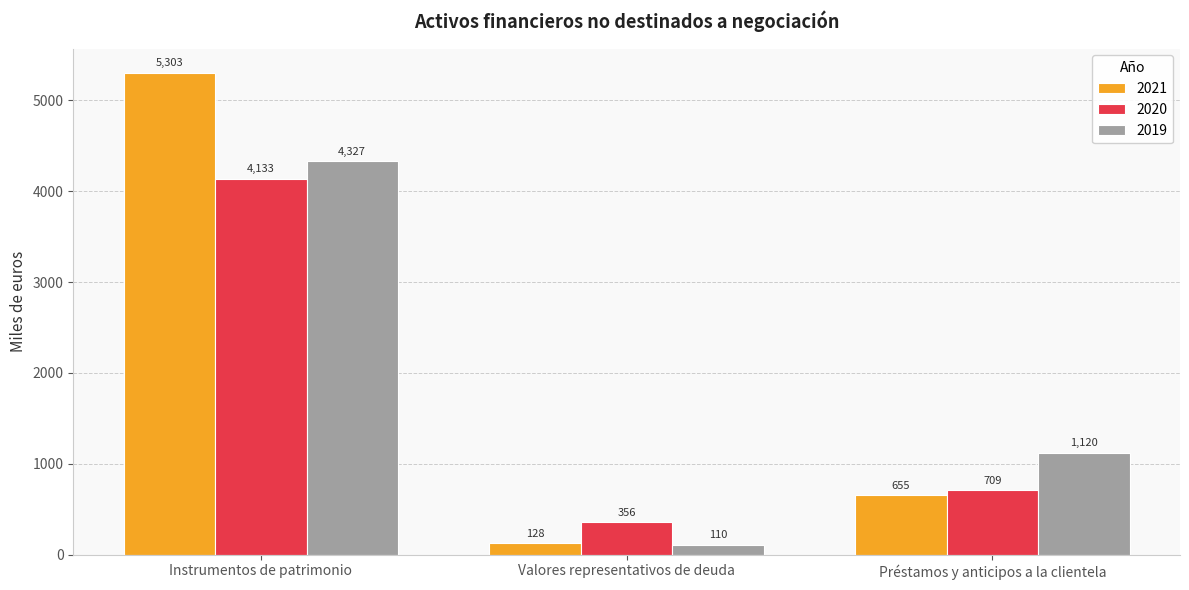

Does the chart contain any negative values?

No